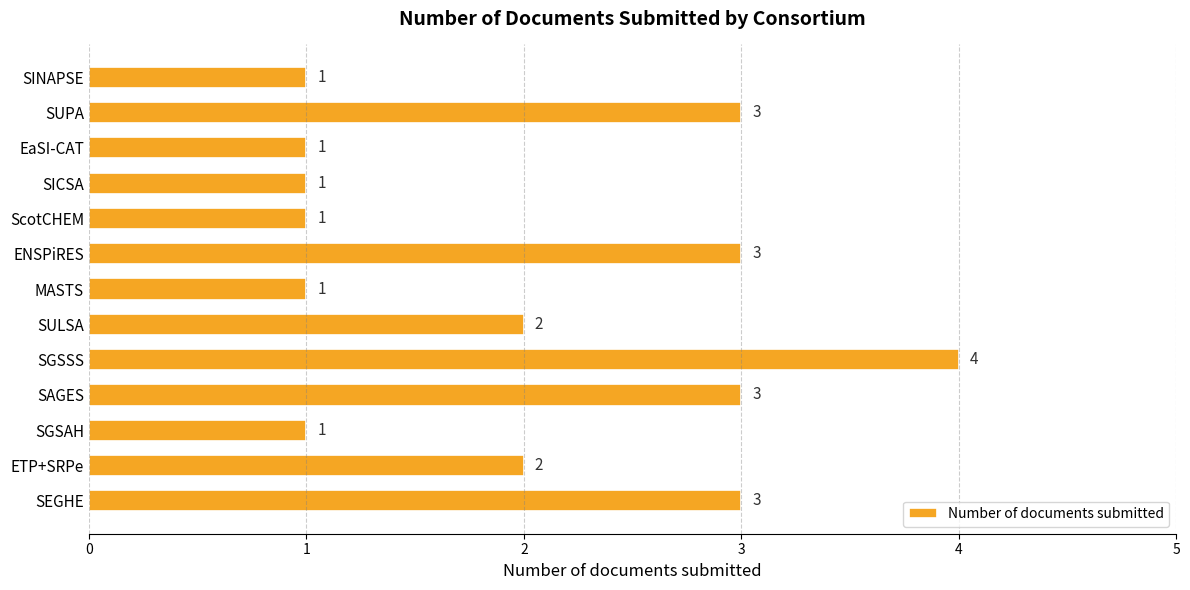

Read the value at SUPA.

3